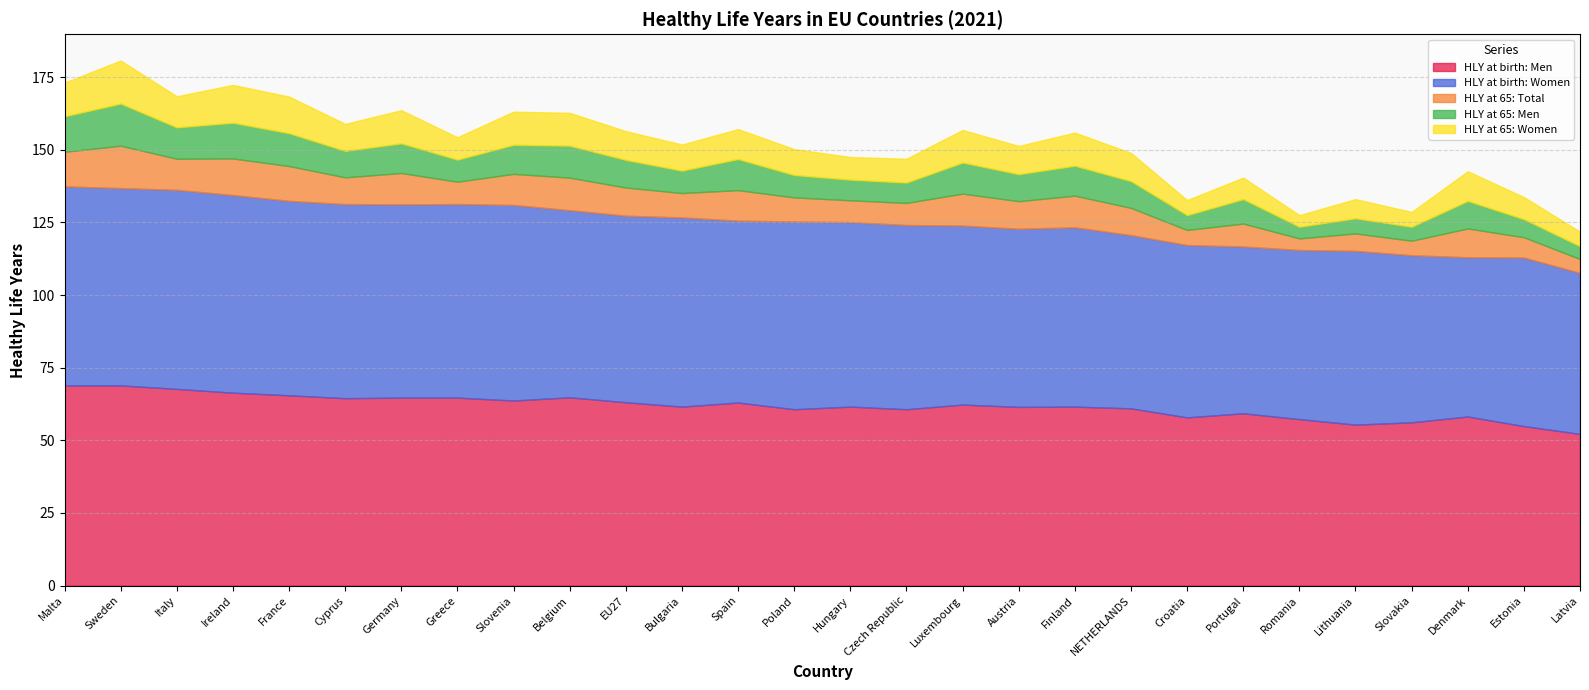

Which series has the widest spread of values?

HLY at birth: Men